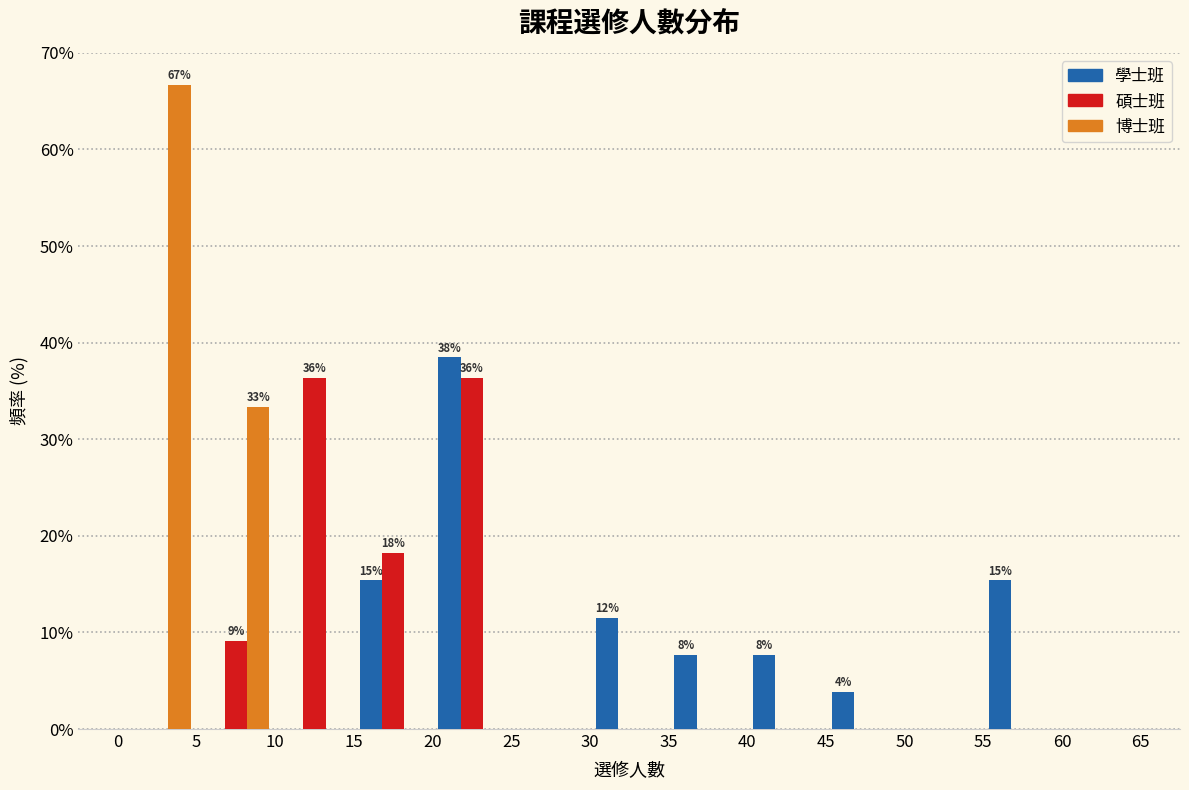

In the 學士班 series, which range on the x-axis has the tallest bar?

20 to 25